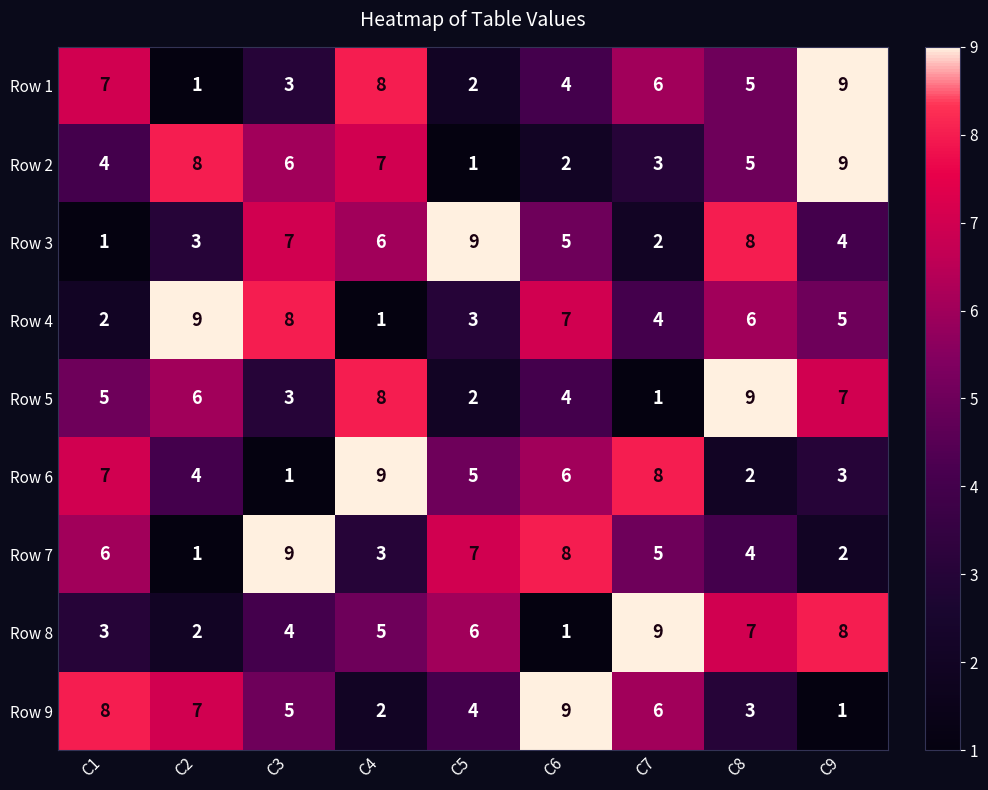

Is it true that Row 8 equals 1 at C6?

True